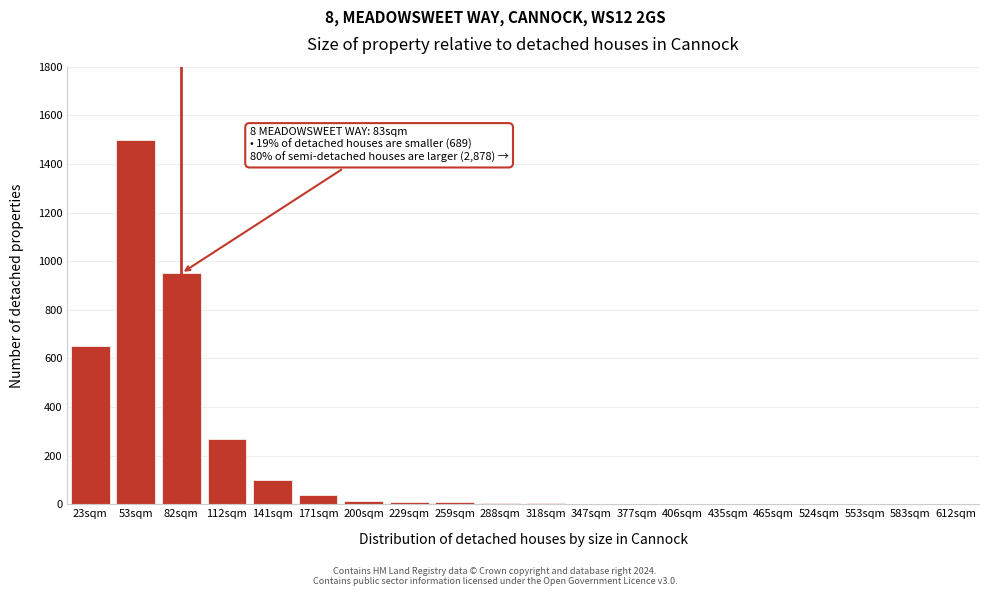

The chart shows a value of 465 at 112sqm. True or false?

False